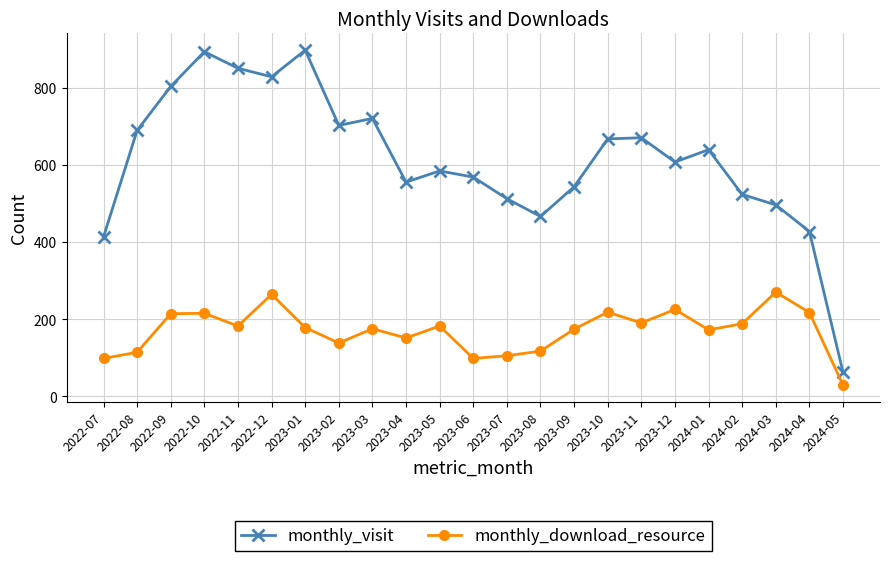

Rank the series by their maximum value, from lowest to highest.

monthly_download_resource, monthly_visit